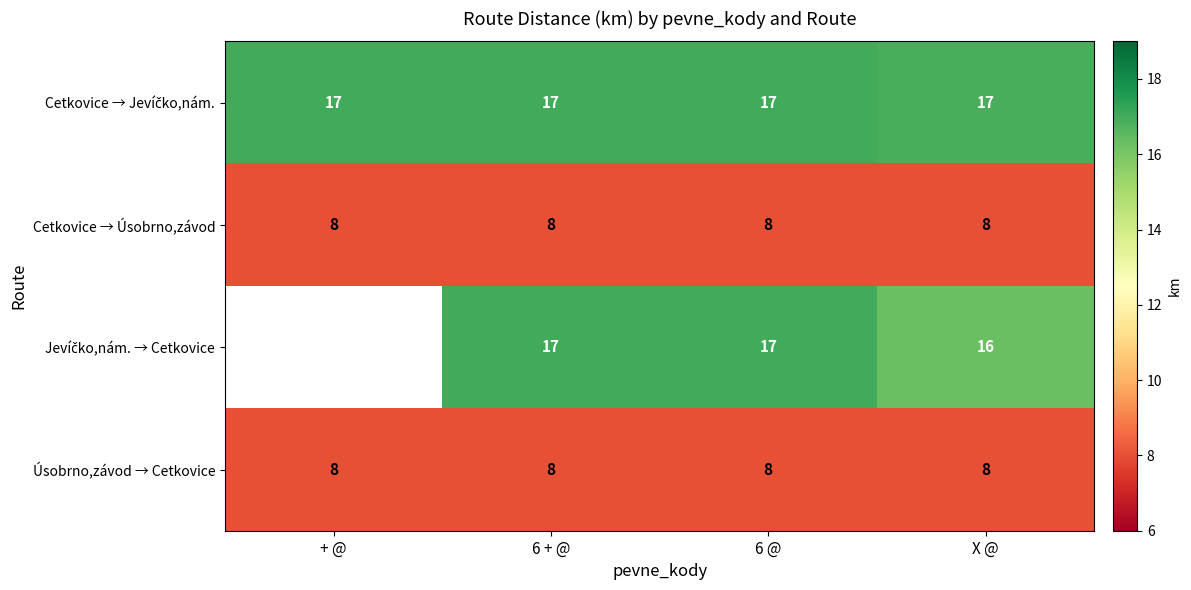

What is the spread (max minus min) of values at 6 @?

9